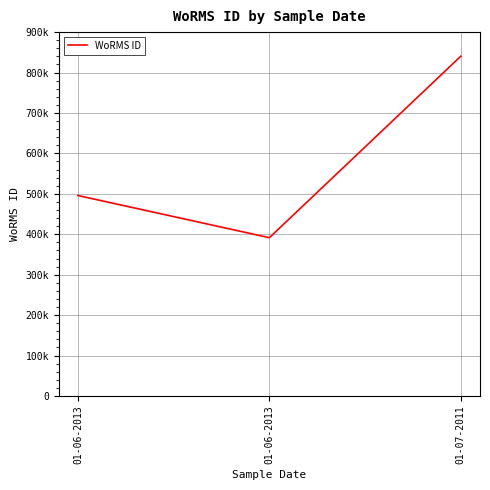

The chart shows a value of 840495 at 01-07-2011. True or false?

True